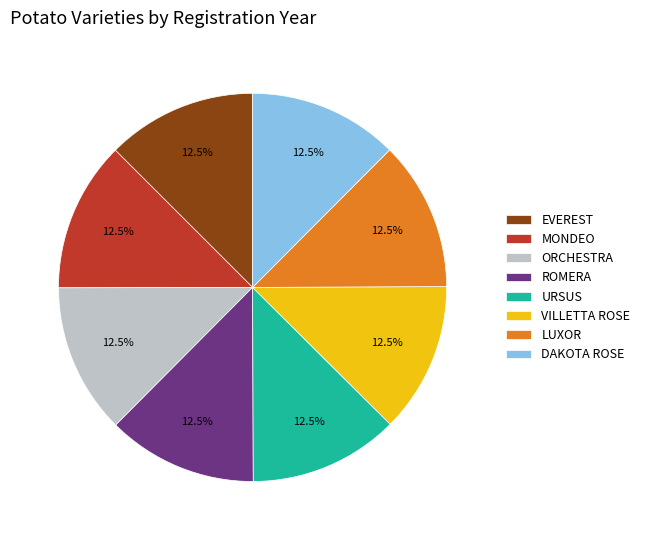

Does any single category account for the majority?

No